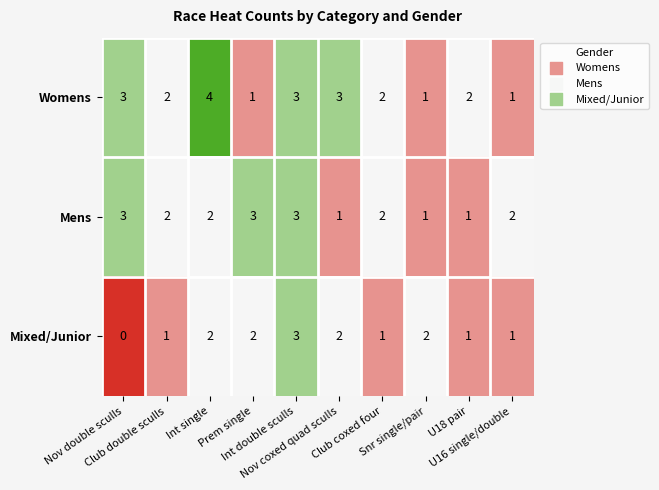

How many Mens values are between 1 and 3?

10